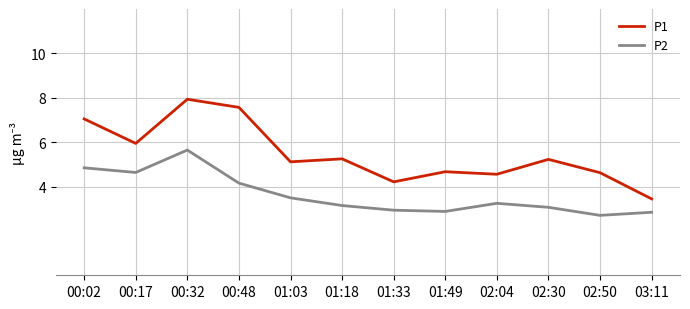

What is the spread (max minus min) of values at 00:17?

1.3